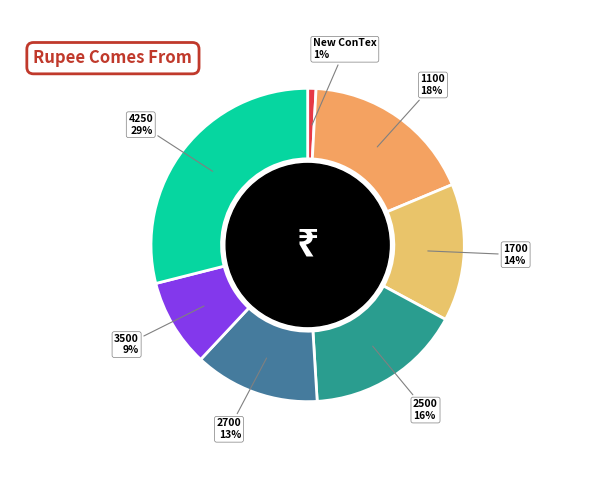

Is it true that 2500 is 16% of the pie?

True